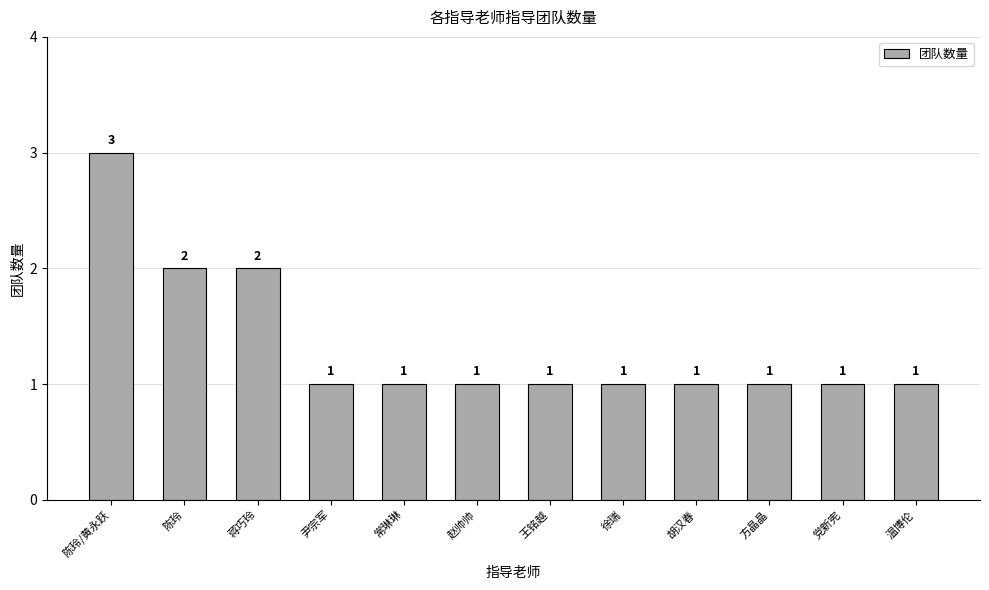

Reading right to left, what are all the values shown in this chart?

1	1	1	1	1	1	1	1	1	2	2	3